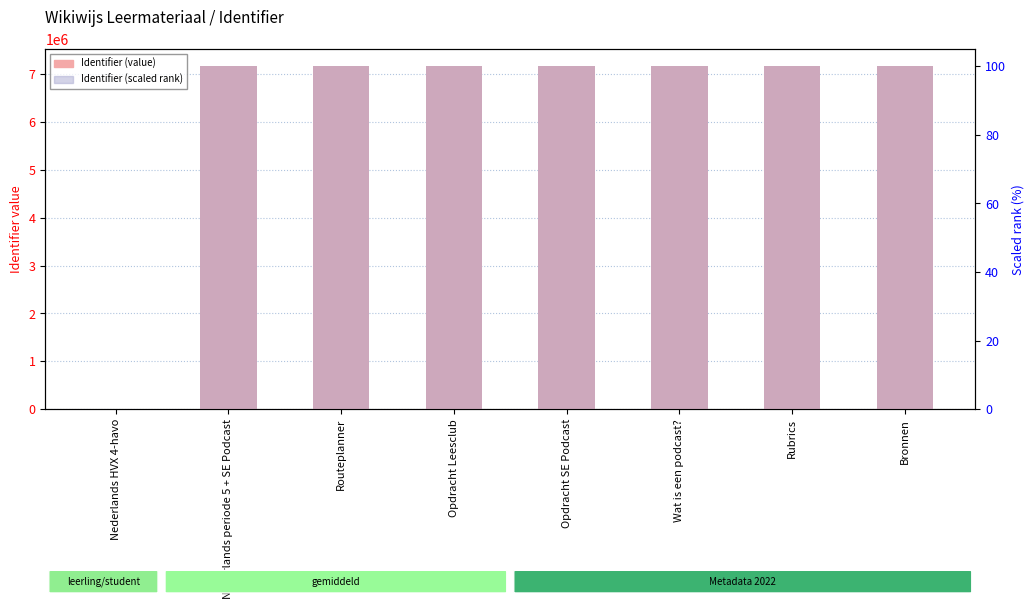

Which series has the largest total across all categories?

Identifier (value)